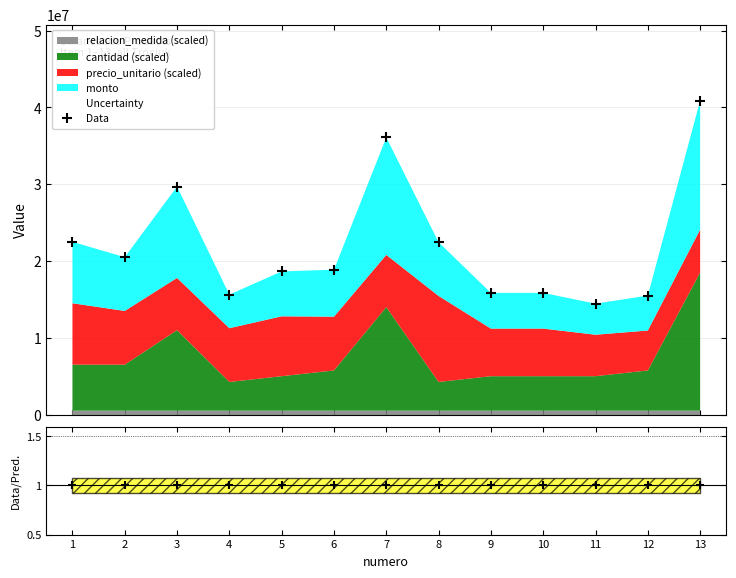

Reading left to right, transcribe all the data shown in this chart.

Data: 1=22500000	2=20500000	3=29700000	4=15625000	5=18650000	6=18875000	7=36100000	8=22450000	9=15850000	10=15850000	11=14450000	12=15500000	13=40900000
Data/Pred.: 1=1	2=1	3=1	4=1	5=1	6=1	7=1	8=1	9=1	10=1	11=1	12=1	13=1